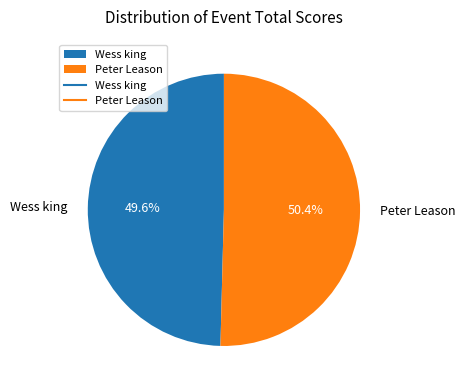

Is Wess king the majority of the pie?

No